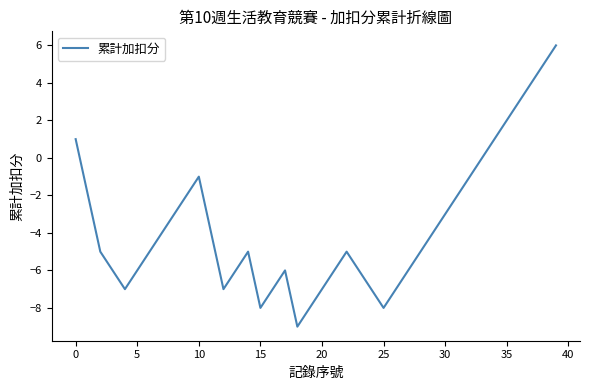

What is the maximum value shown in the chart?

6